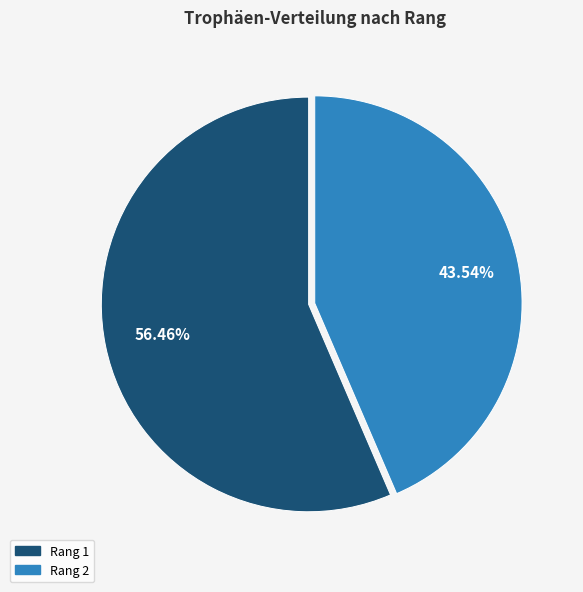

Is the sum of Rang 2 and Rang 1 greater than half?

Yes